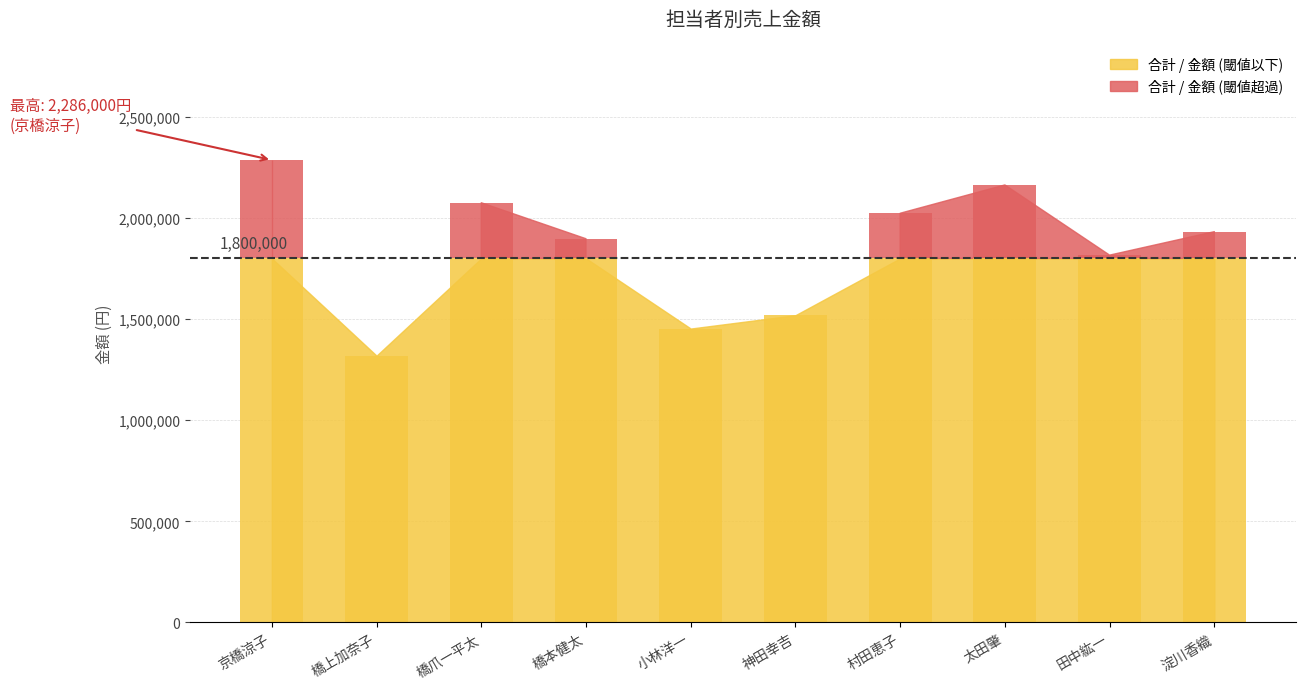

List the labels in order of value, smallest first.

橋上加奈子, 小林洋一, 神田幸吉, 田中紘一, 橋本健太, 淀川香織, 村田恵子, 橋爪一平太, 太田肇, 京橋涼子